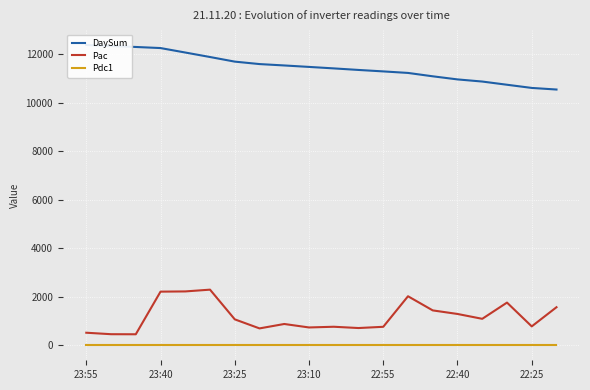

Which series has the largest total across all categories?

DaySum